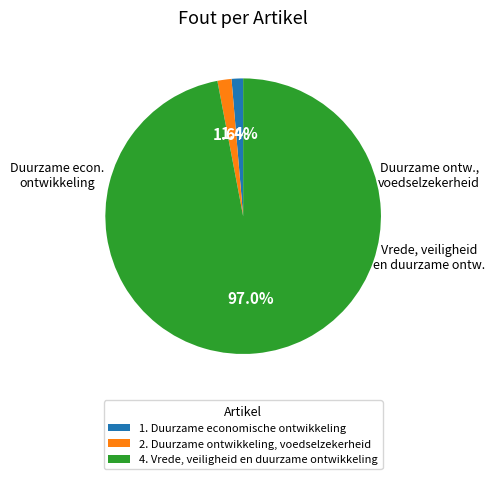

Which category has the biggest portion of the pie?

4. Vrede, veiligheid en duurzame ontwikkeling